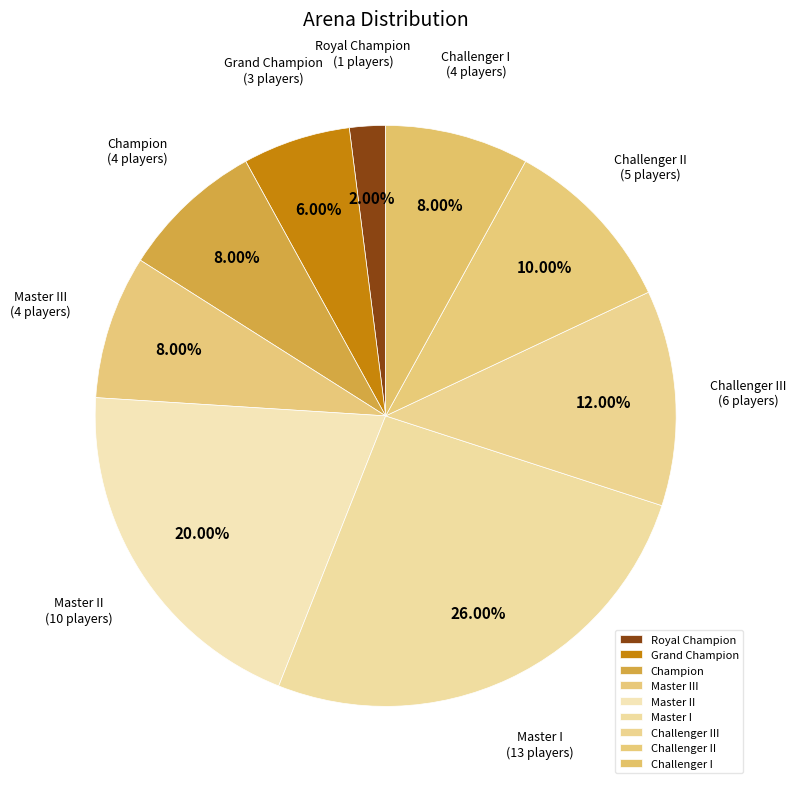

The Challenger II slice represents 10% of the pie. True or false?

True